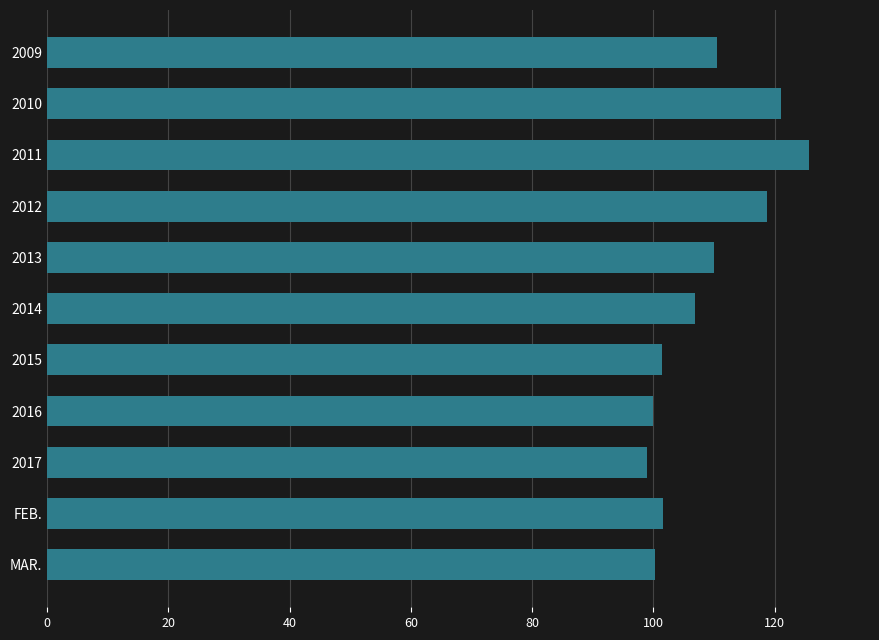

What position from the top is 2013?

5